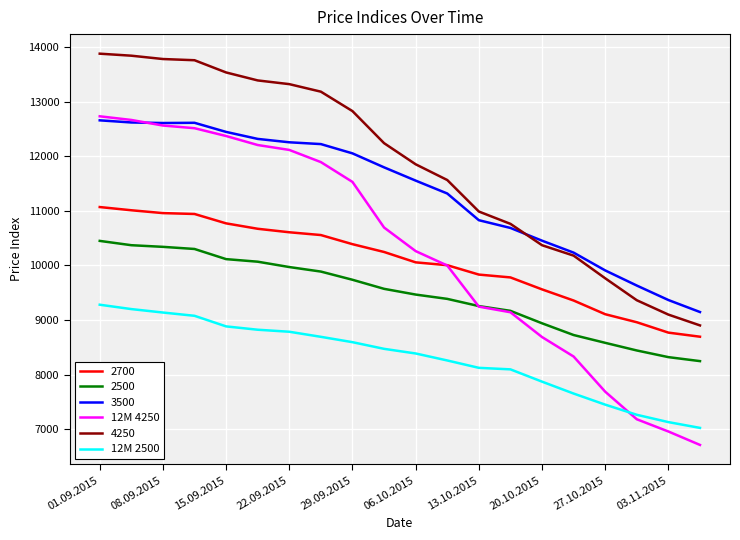

What is the average value of the 12M 2500 series?

8311